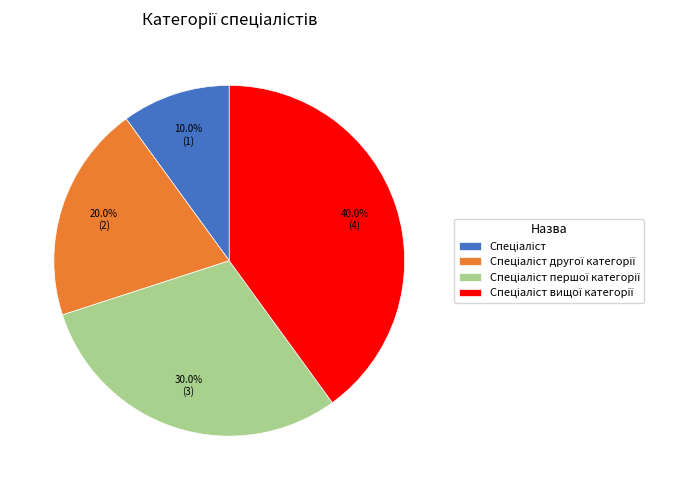

How many slices are in this pie chart?

4